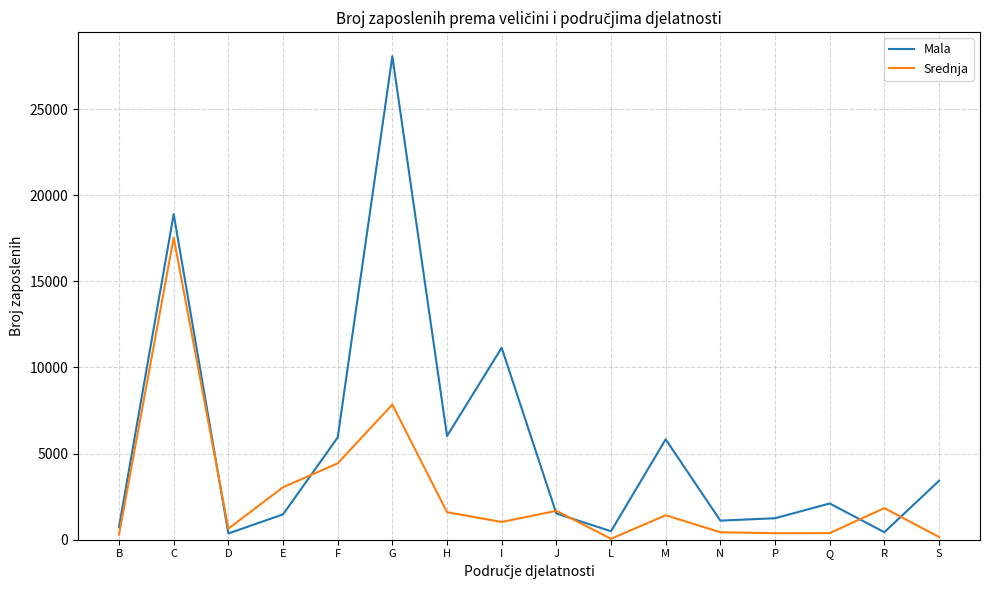

The Srednja series shows 159 at S. True or false?

True